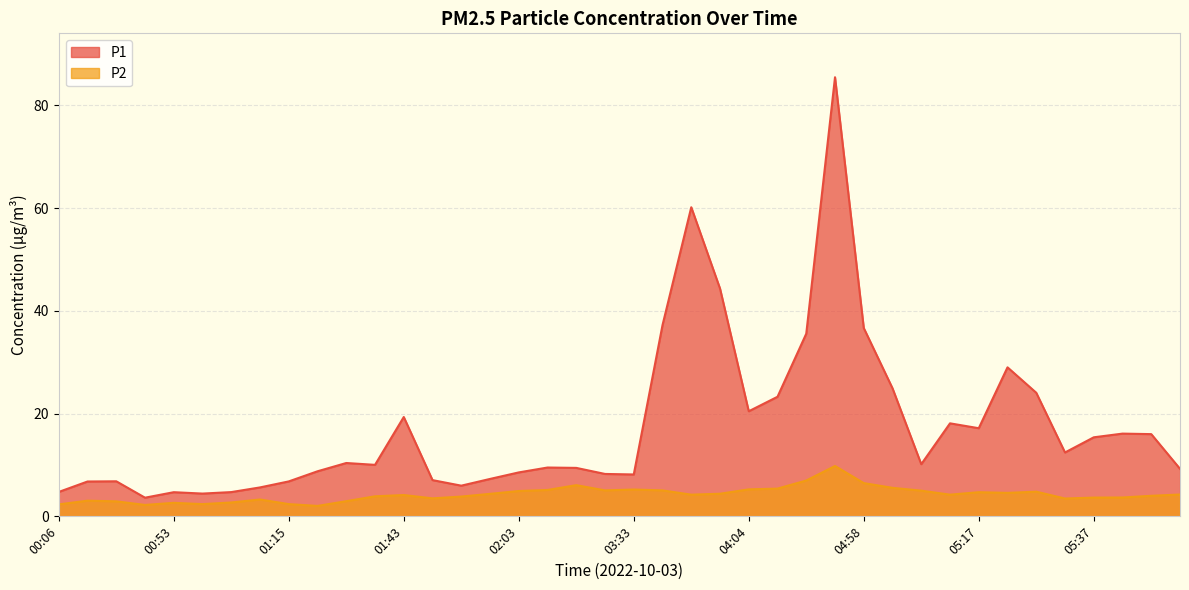

Reading right to left, transcribe all the data shown in this chart.

P1: 9.2	16.0	16.1	15.4	12.4	24.1	29.0	17.1	18.1	10.2	24.9	36.6	85.5	35.5	23.3	20.4	44.3	60.1	37.2	8.2	8.2	9.4	9.5	8.6	7.3	6.0	7.0	19.3	10.0	10.4	8.8	6.8	5.6	4.7	4.4	4.7	3.6	6.8	6.8	4.8
P2: 4.2	4.0	3.7	3.6	3.5	4.8	4.6	4.7	4.2	5.0	5.5	6.5	9.8	7.0	5.4	5.2	4.4	4.2	5.0	5.2	5.0	6.1	5.1	4.9	4.4	3.9	3.5	4.2	3.9	3.0	2.0	2.4	3.3	2.7	2.4	2.6	2.2	2.9	3.0	2.3